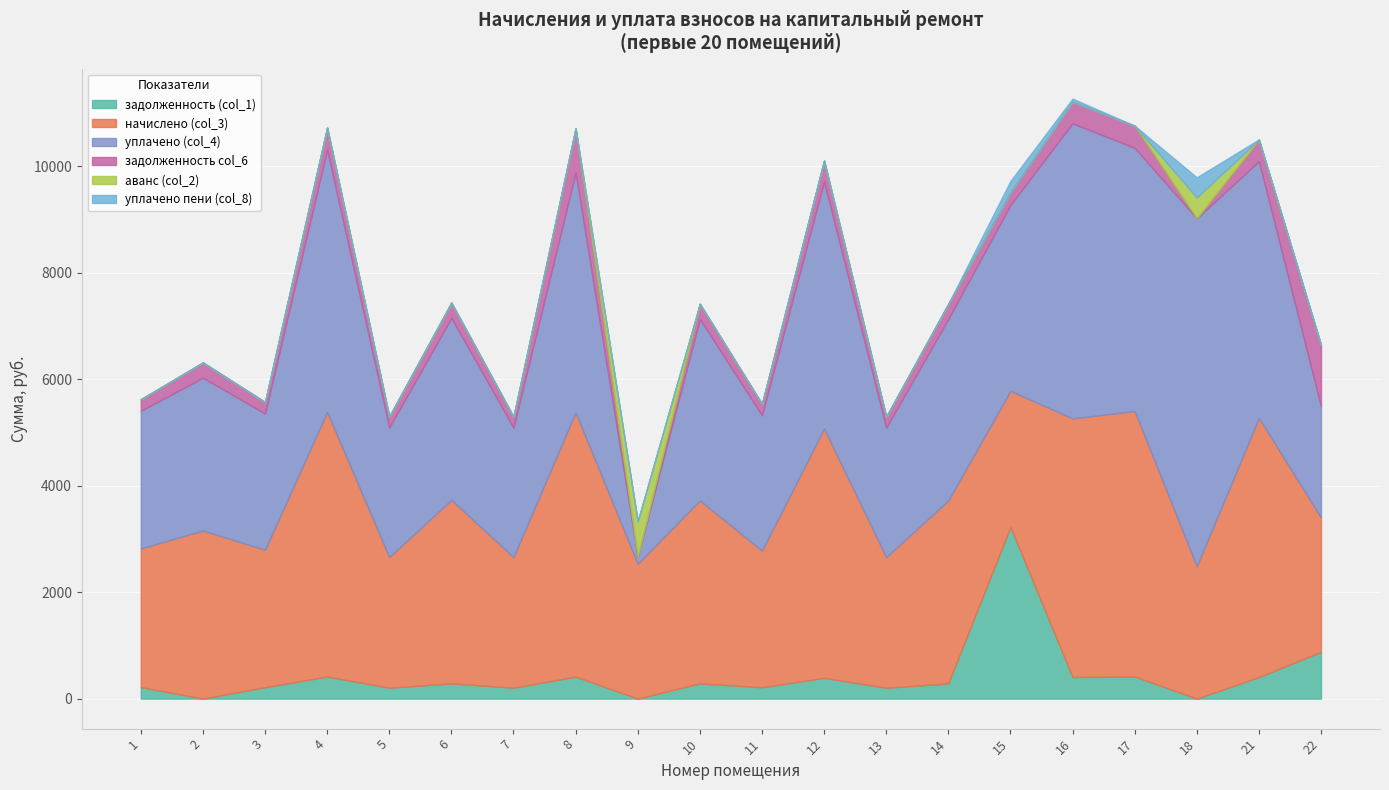

Is the value of задолженность (col_1) at 10 greater than the value of задолженность col_6 at 3?

Yes